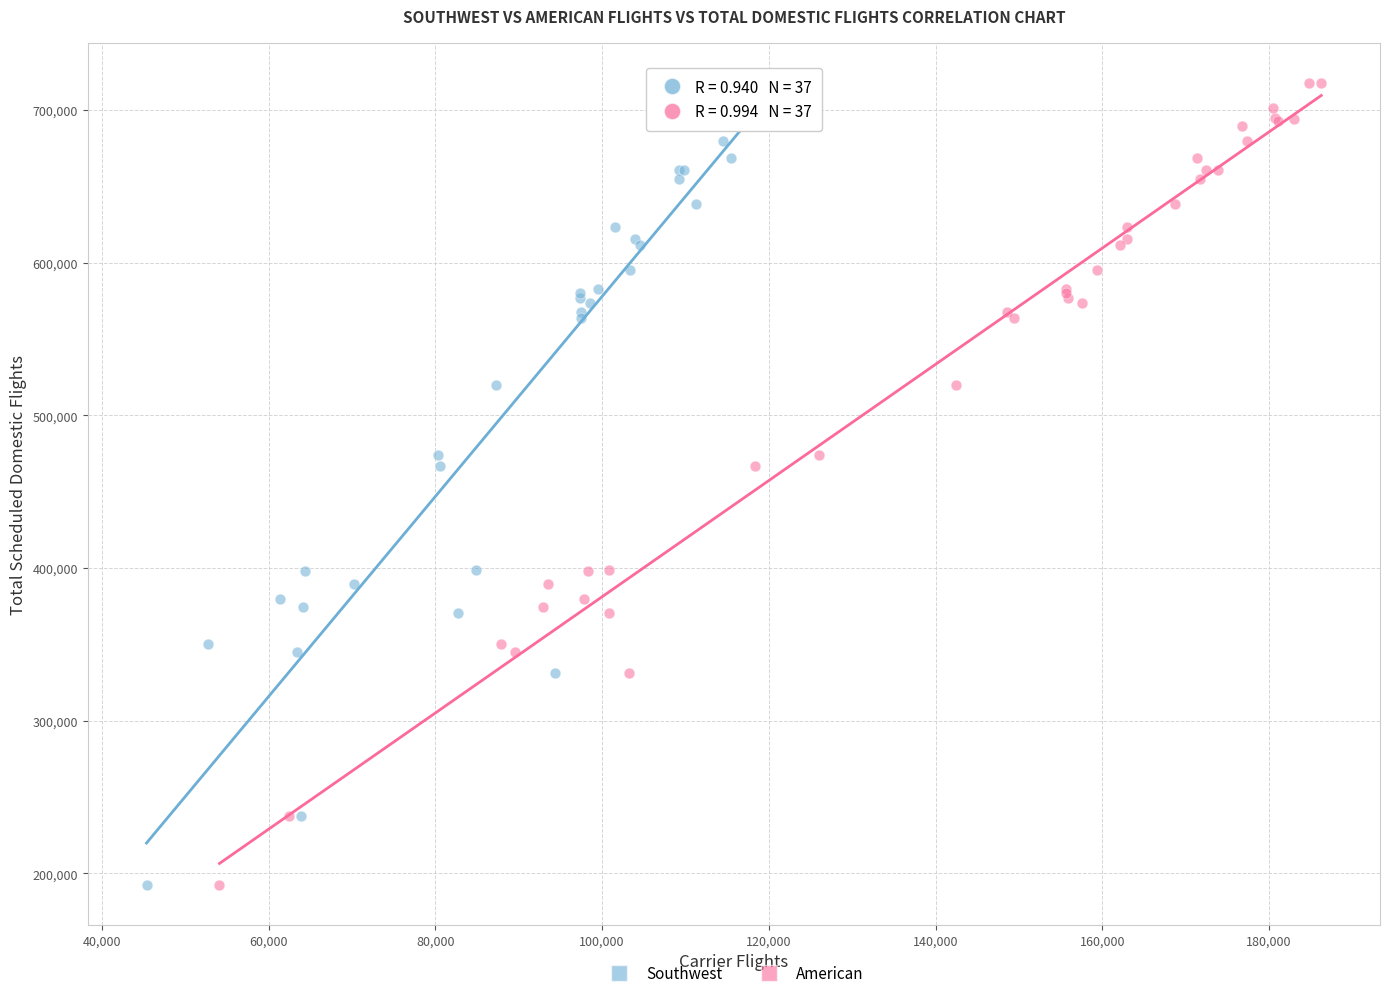

What are all the series names shown in the legend?

Southwest, American